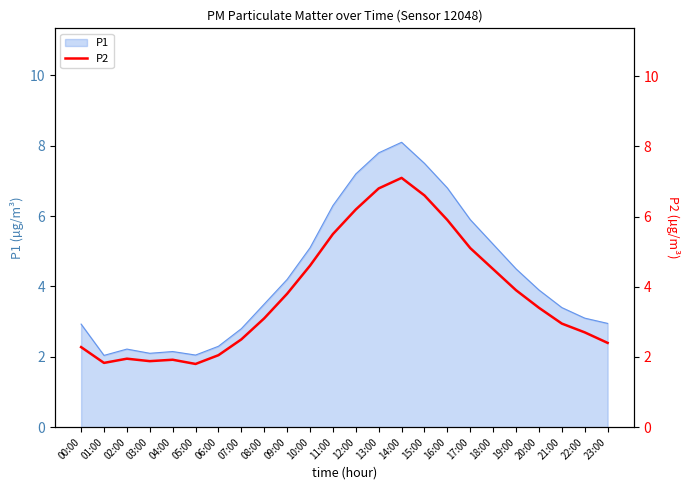

Is it true that P1 equals 2.0 at 17:00?

False